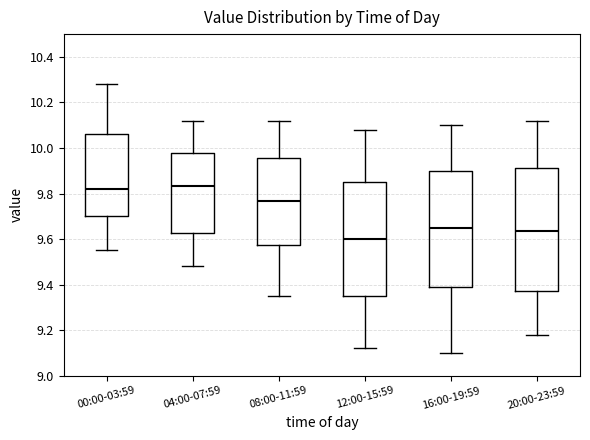

Which box is the tallest, from its lower edge to its upper edge?

20:00-23:59